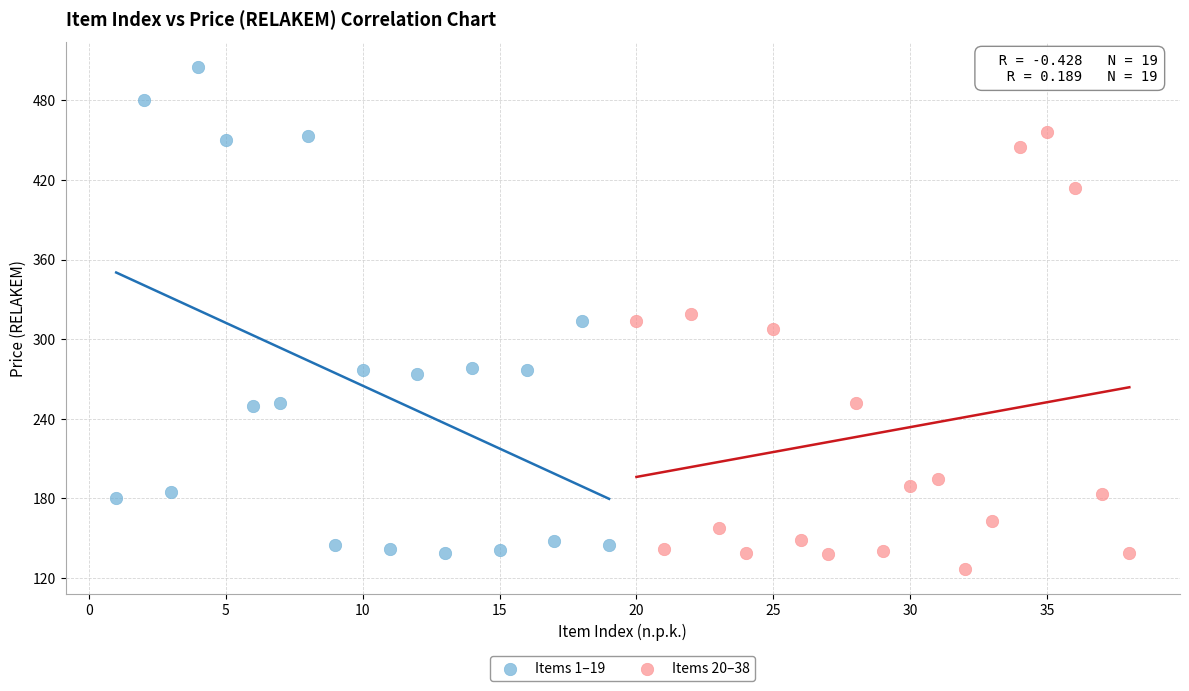

Which series has the widest spread of Y values?

Items 1–19